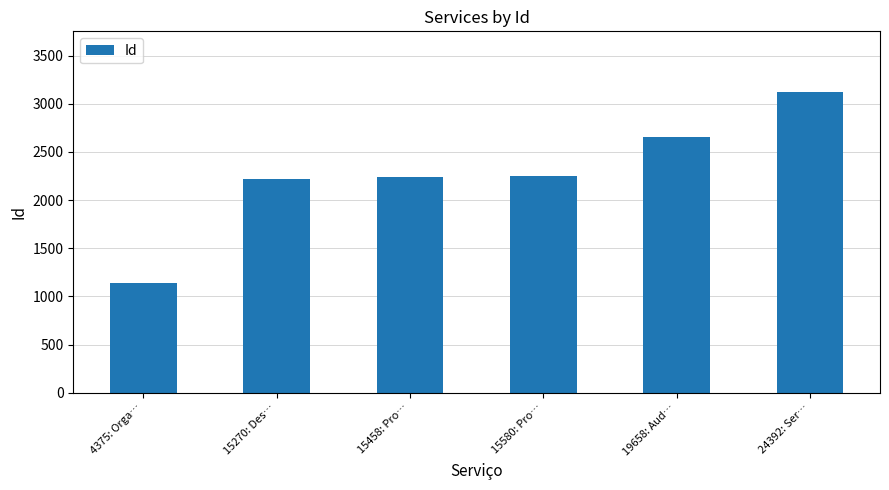

How many bars are there in total?

6